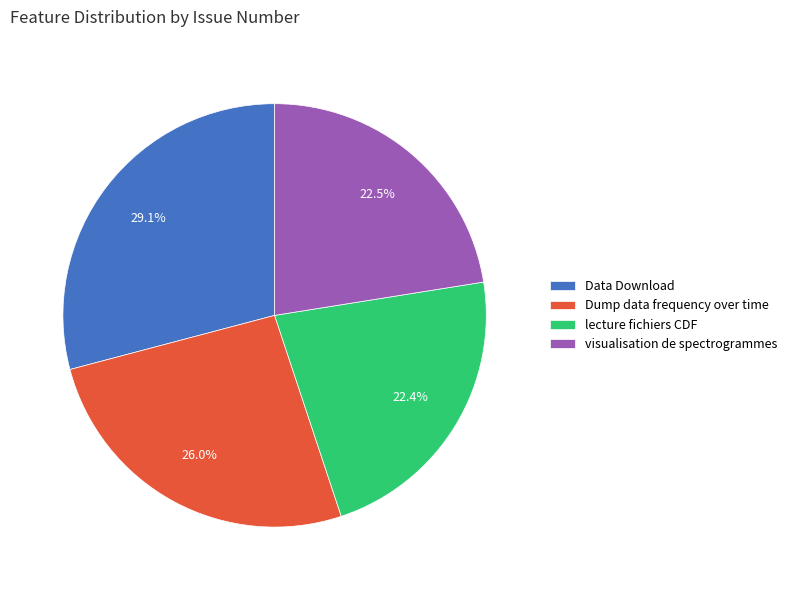

What portion of the pie excludes visualisation de spectrogrammes?

77.5%